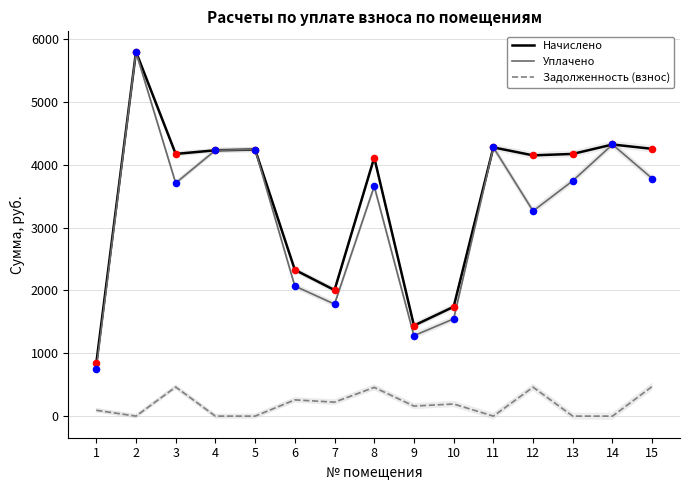

Which series has the widest spread of Y values?

Уплачено